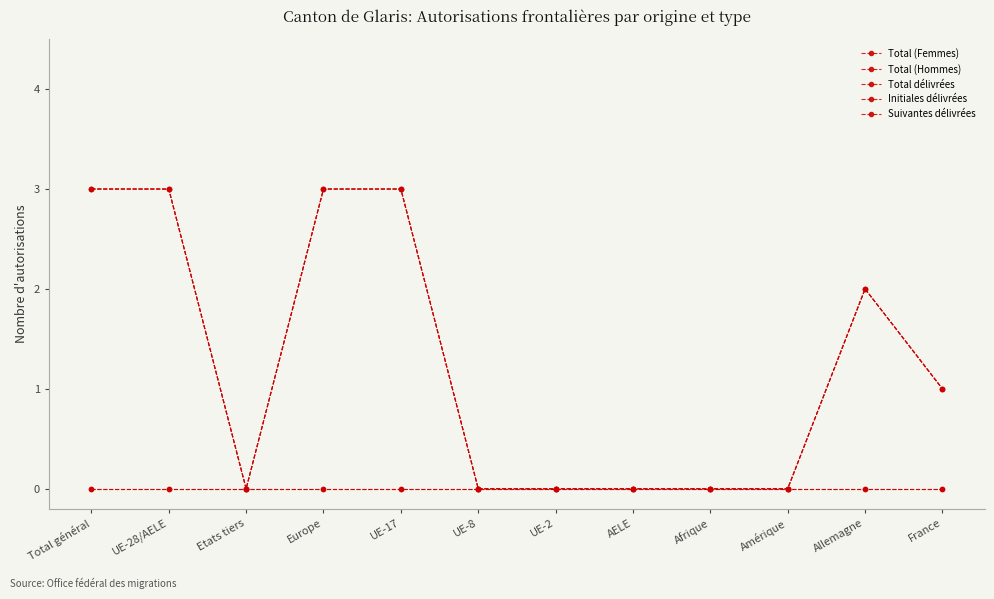

Is this an area chart (filled region under the line)?

No